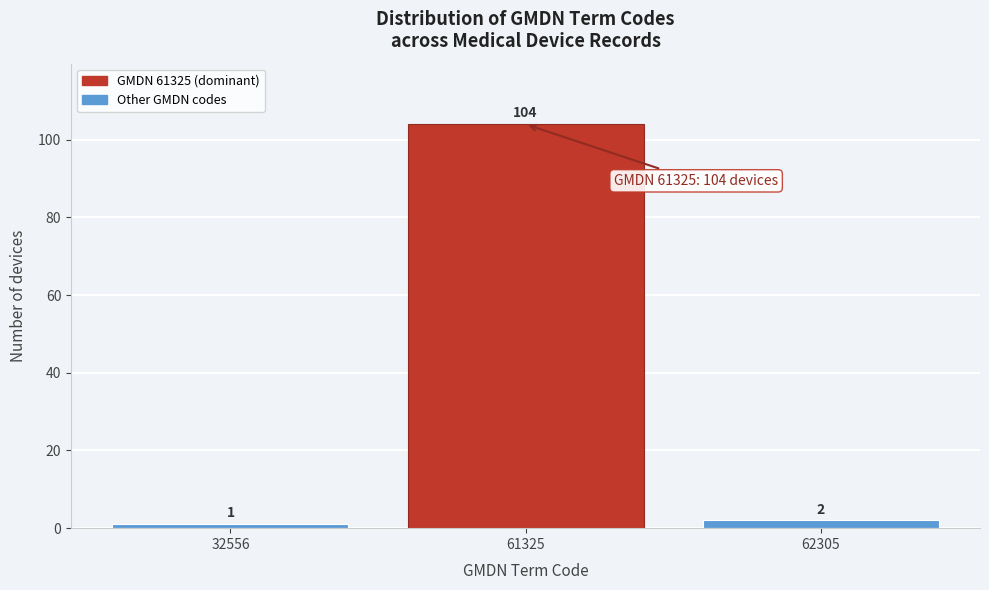

Reading left to right, what are all the values shown in this chart?

32556=1	61325=104	62305=2